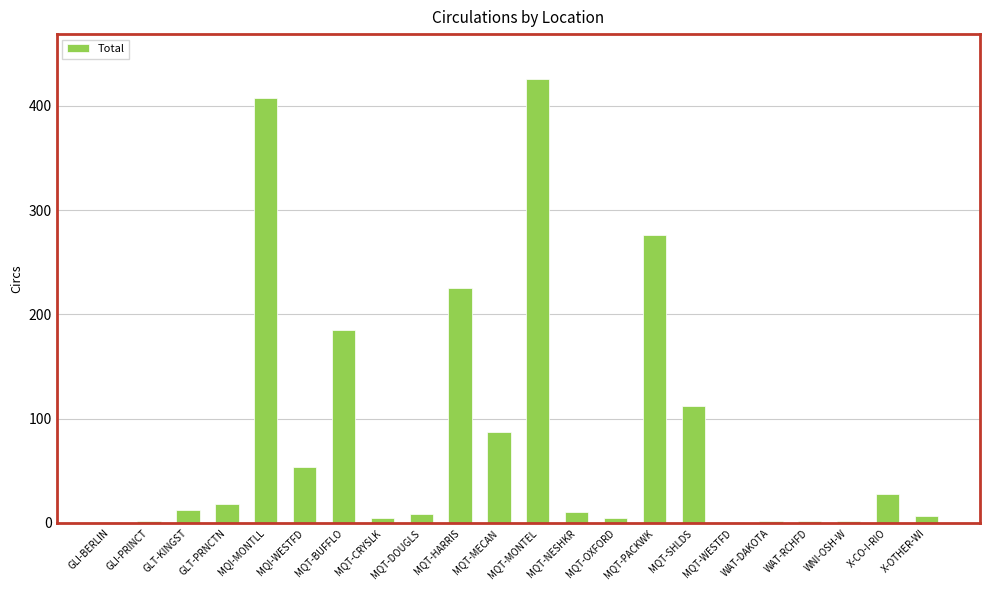

Which has a higher value, MQT-MECAN or WAT-DAKOTA?

MQT-MECAN